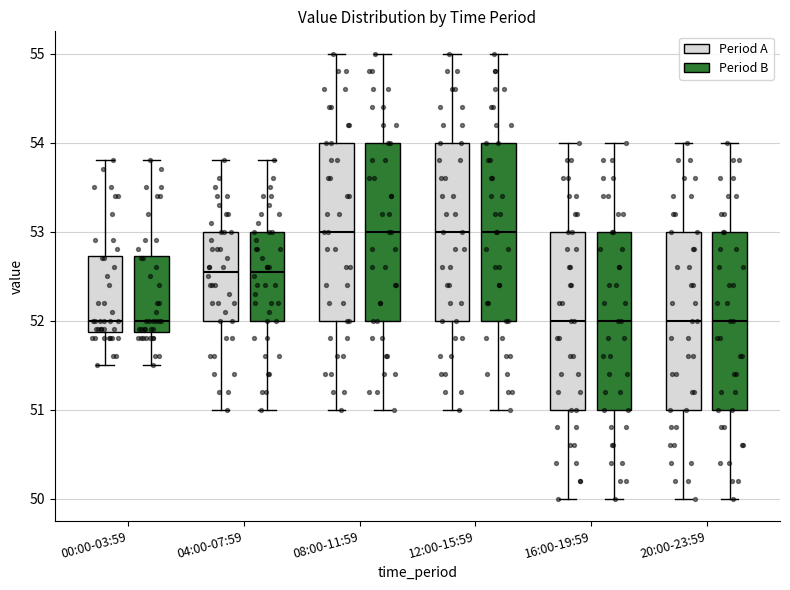

Where does the median line of the box for 16:00-19:59 (Period B) sit on the y-axis? The values are not printed on the chart, so give them approximately, as read against the axis.

52.0